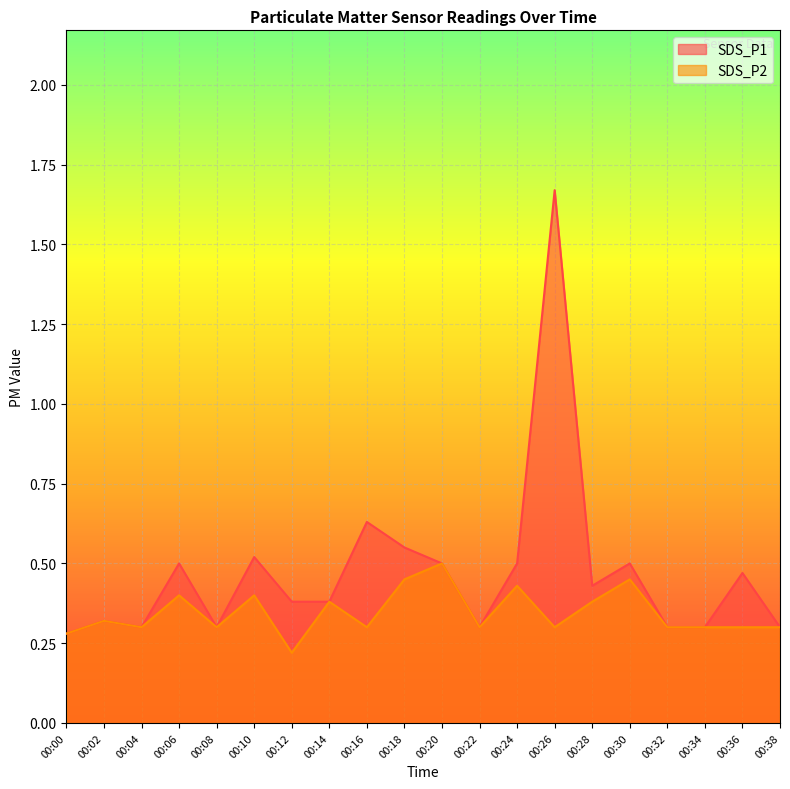

Where is the first local maximum for SDS_P1?

00:02